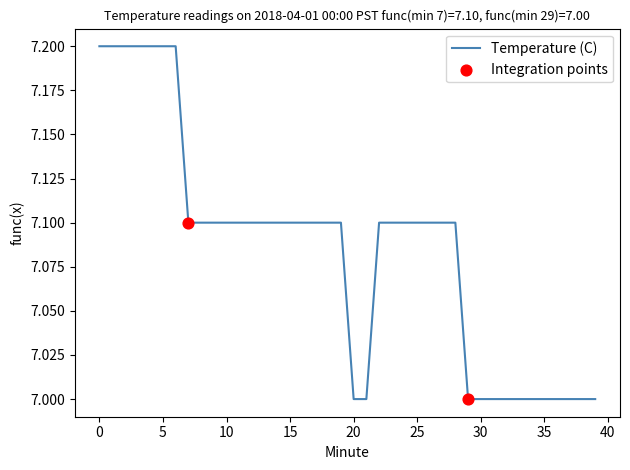

What is the minimum value shown in the chart?

7.0